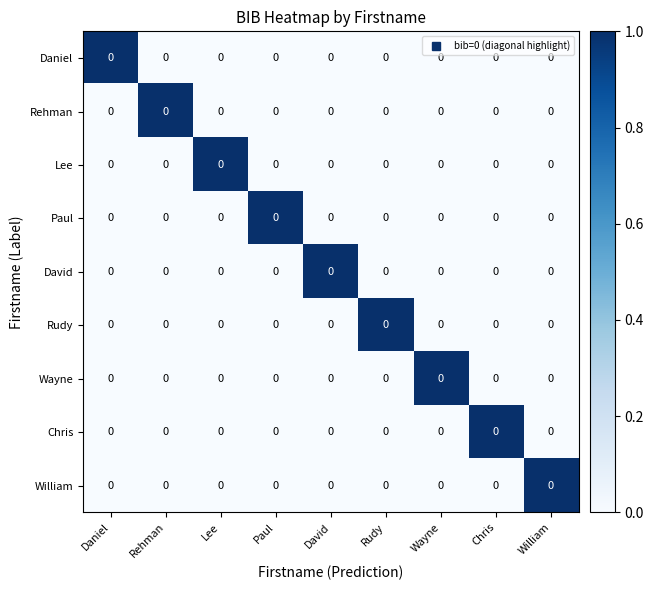

At which label does William reach its minimum?

Daniel